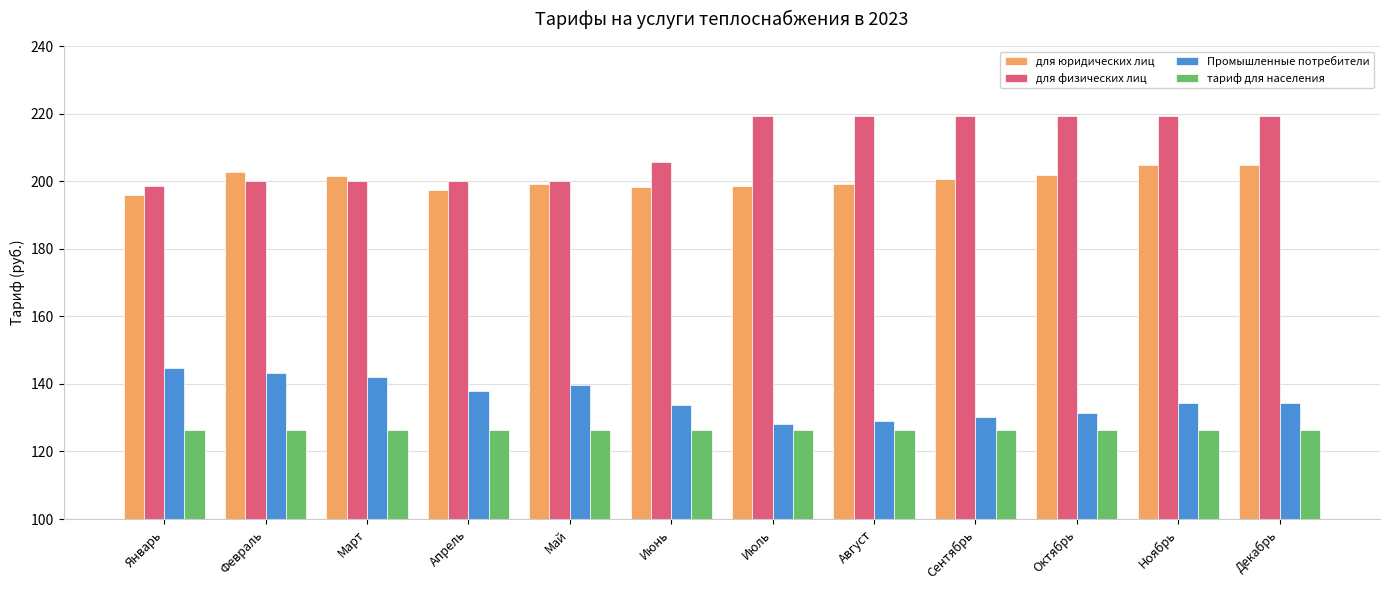

At Апрель, list the series in order from smallest to largest.

тариф для населения, Промышленные потребители, для юридических лиц, для физических лиц